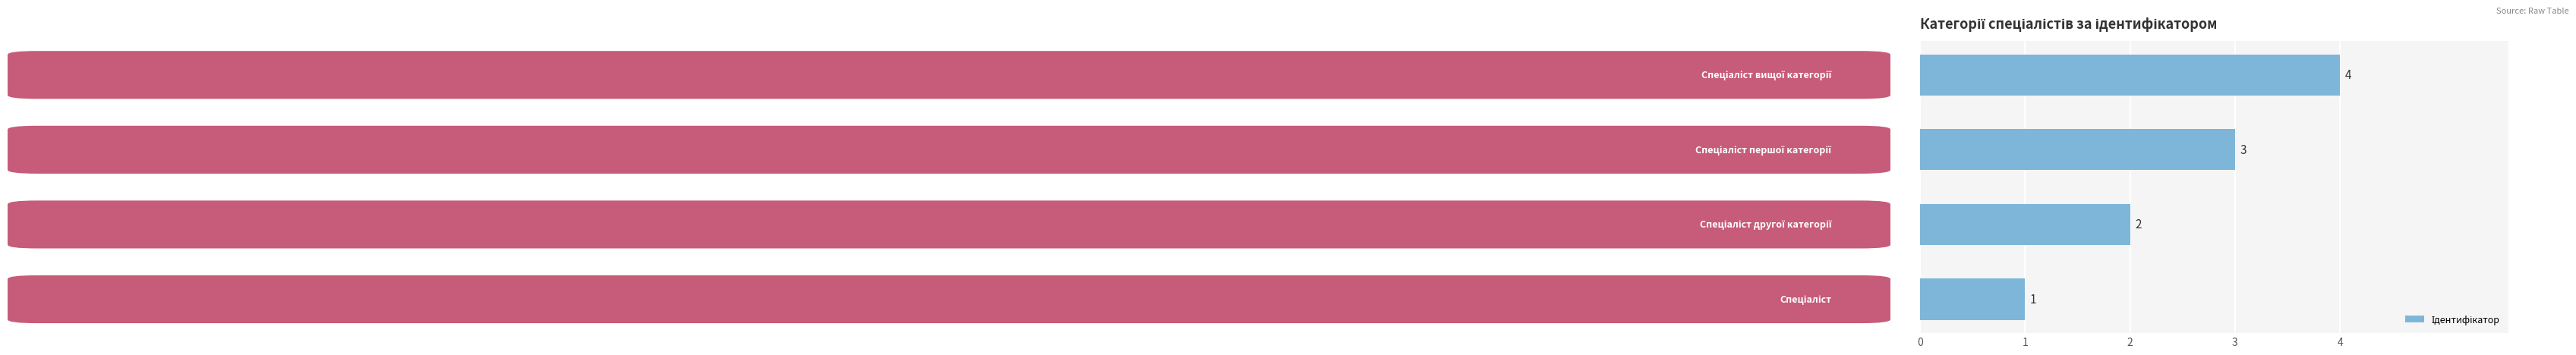

How many values are between 2 and 4?

3